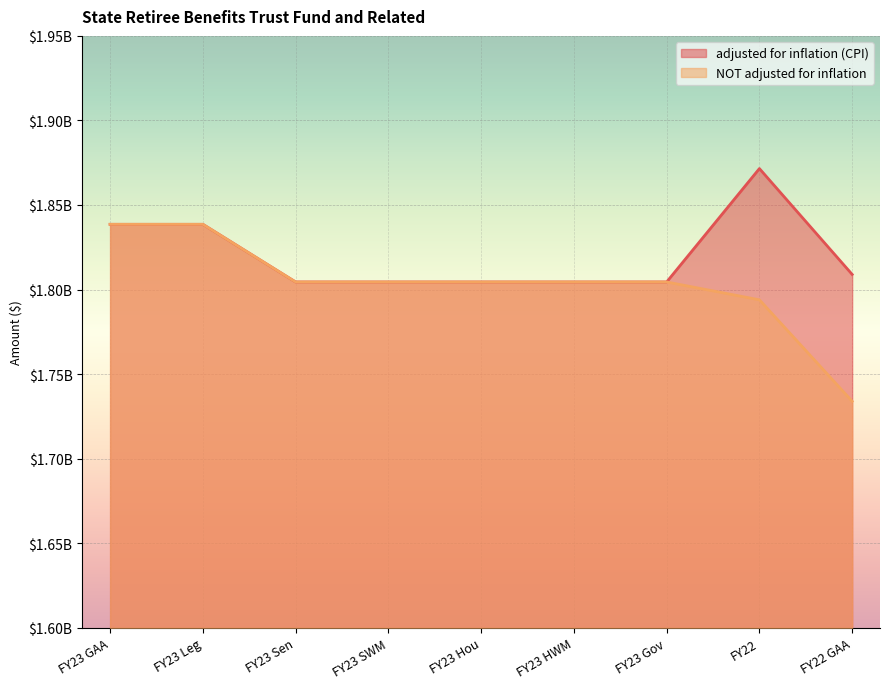

How many data points does each series have?

9